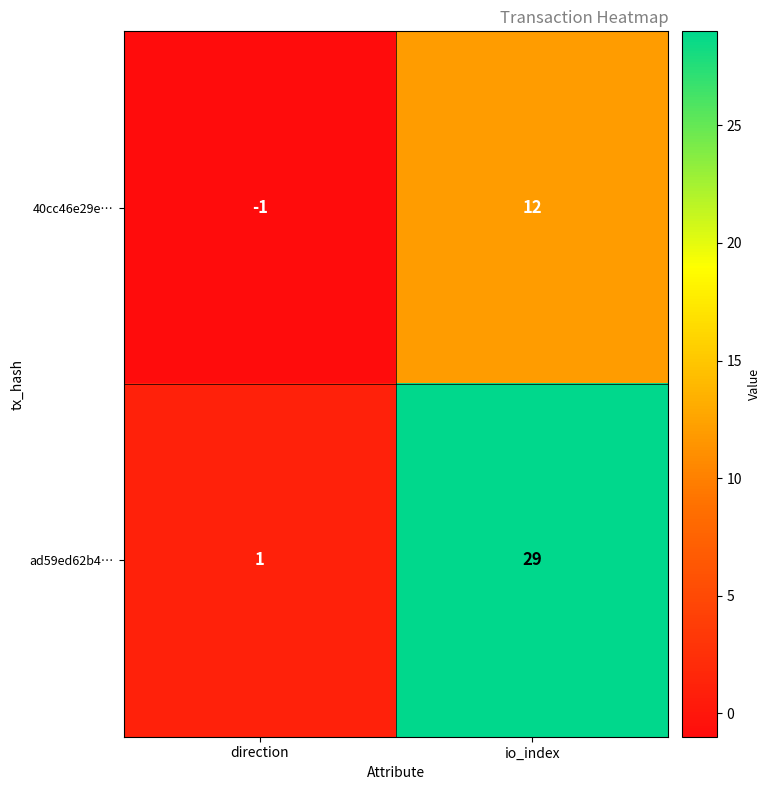

At direction, list the series in order from largest to smallest.

ad59ed62b4…, 40cc46e29e…